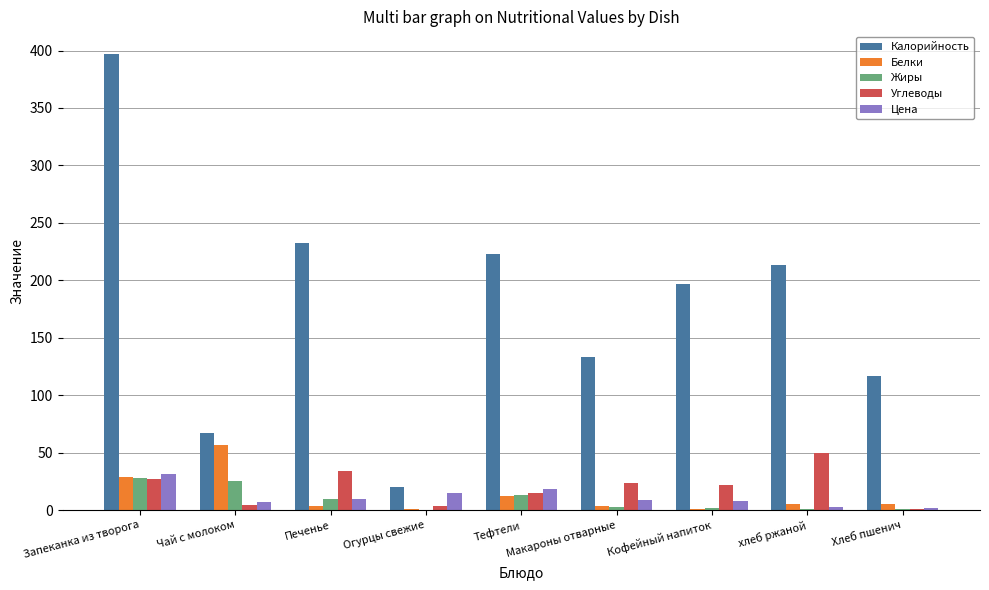

Which series has the largest total across all categories?

Калорийность